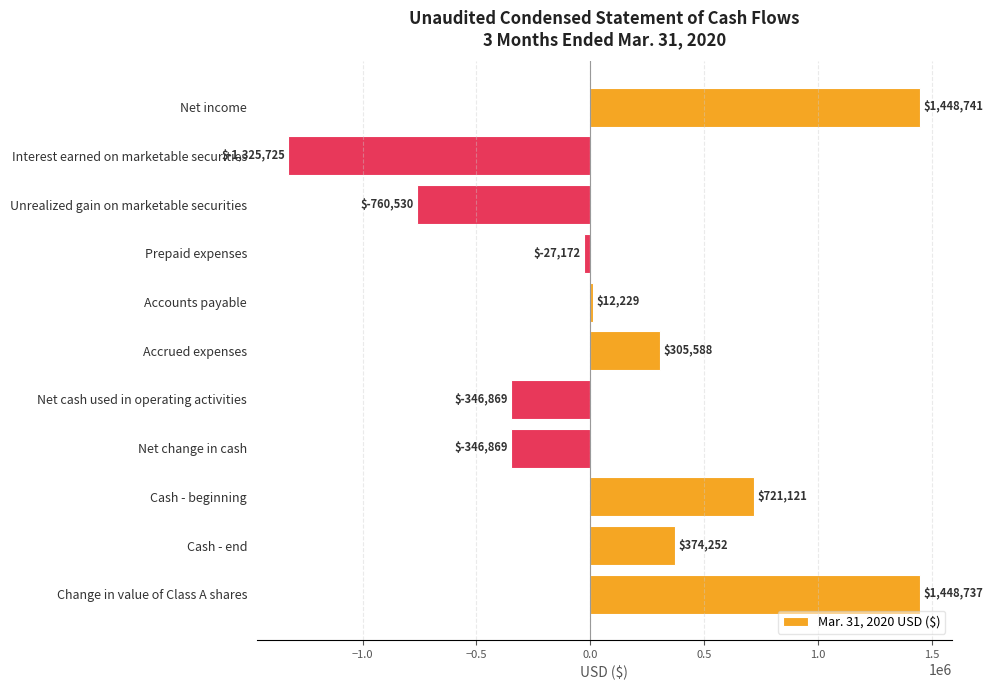

What is the change in value from Unrealized gain on marketable securities to Cash - end?

+1134782